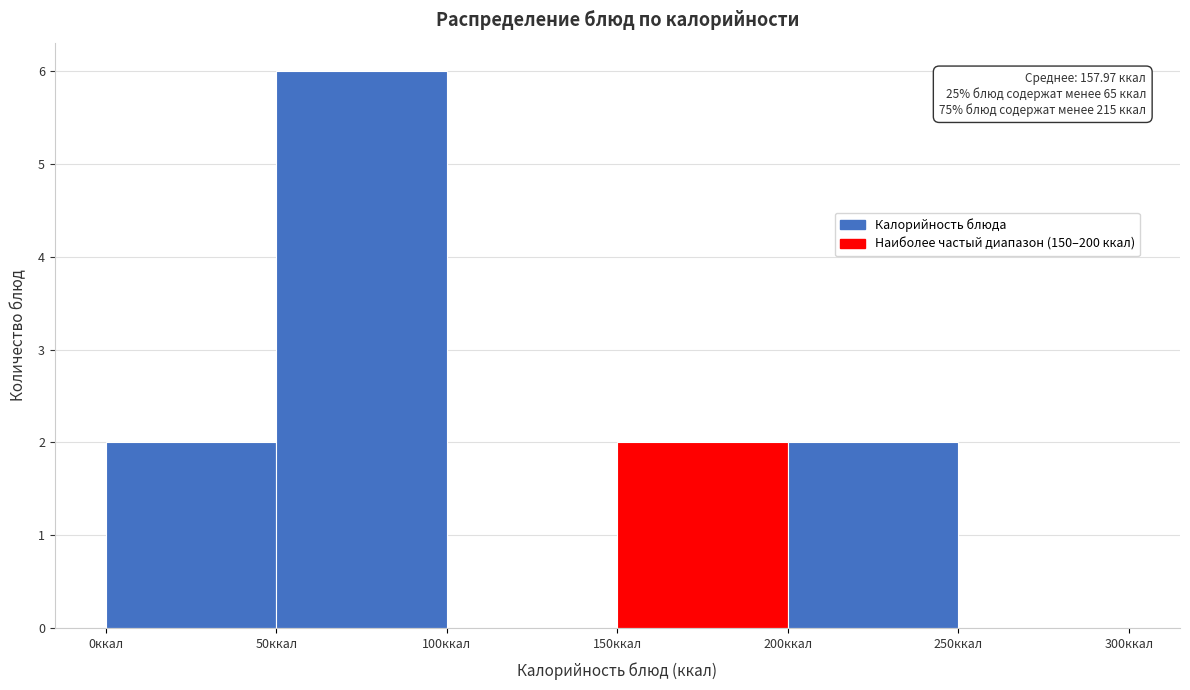

Which range on the x-axis has the tallest bar?

50 to 100